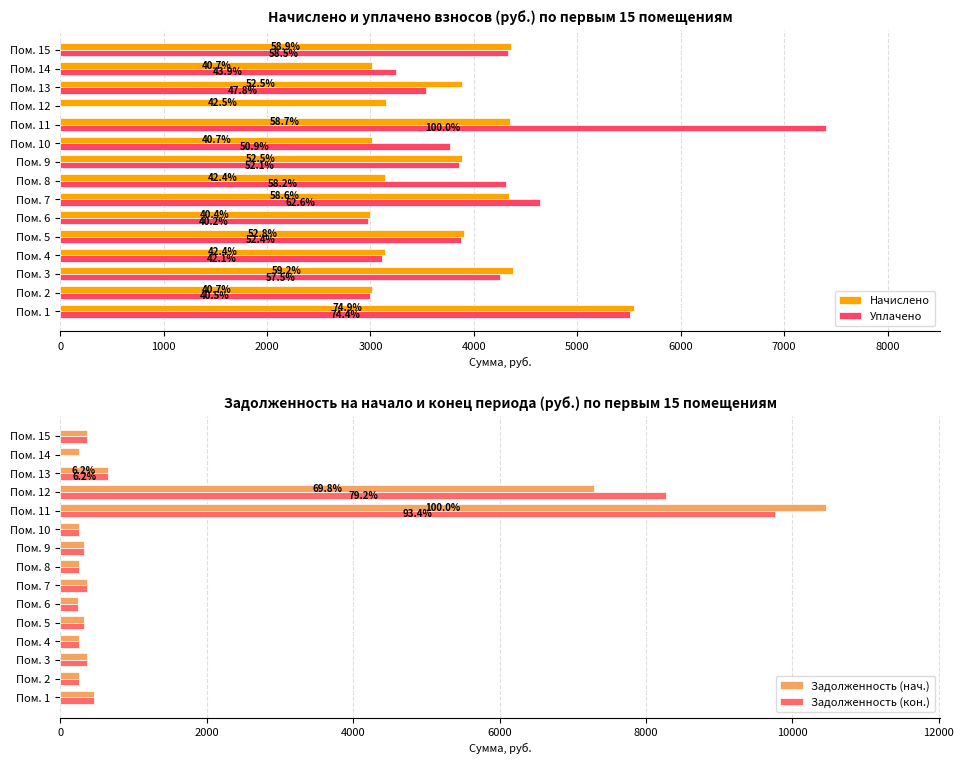

List the series in order of their peak value, highest first.

Задолженность (нач.), Задолженность (кон.), Уплачено, Начислено